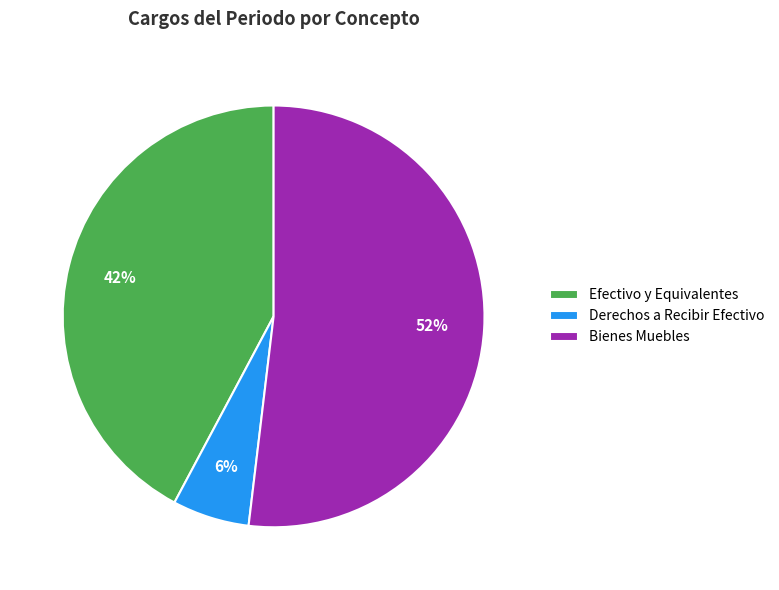

To the nearest percent, what is the difference between the largest and smallest slice percentages?

46%